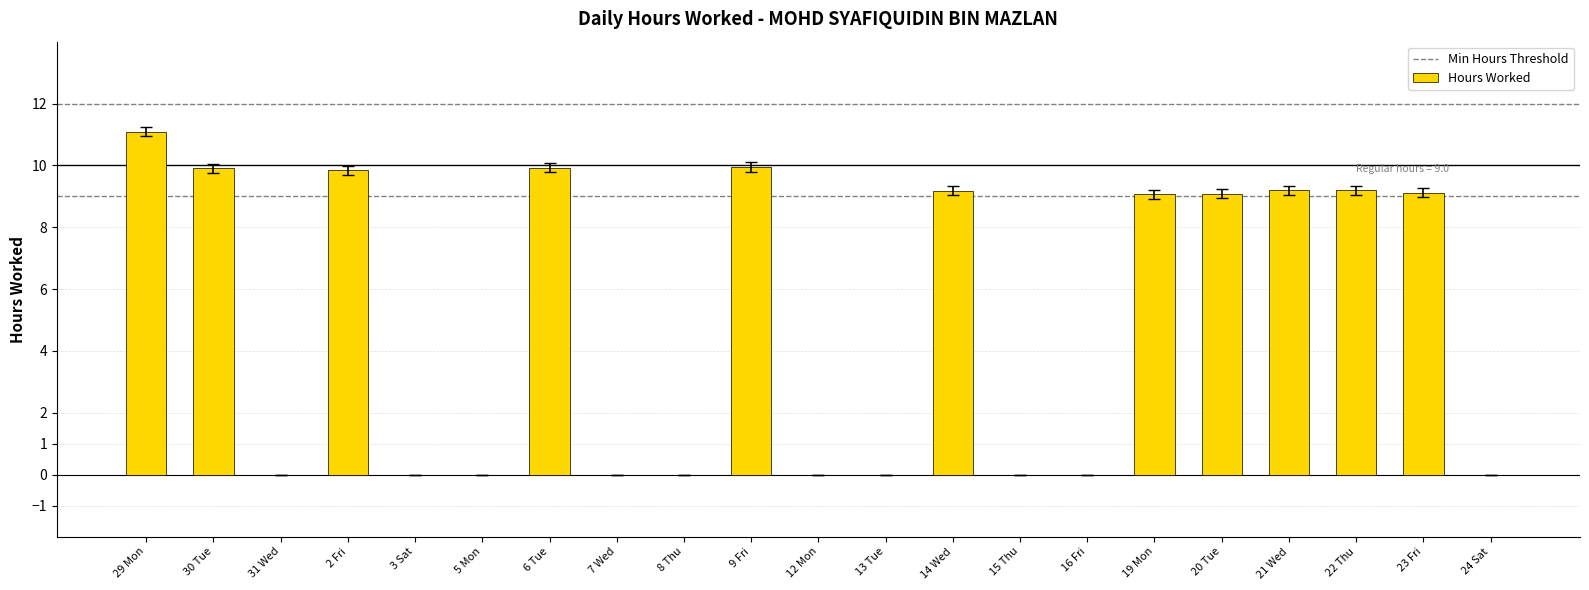

What is the change in value from 8 Thu to 21 Wed?

+9.2